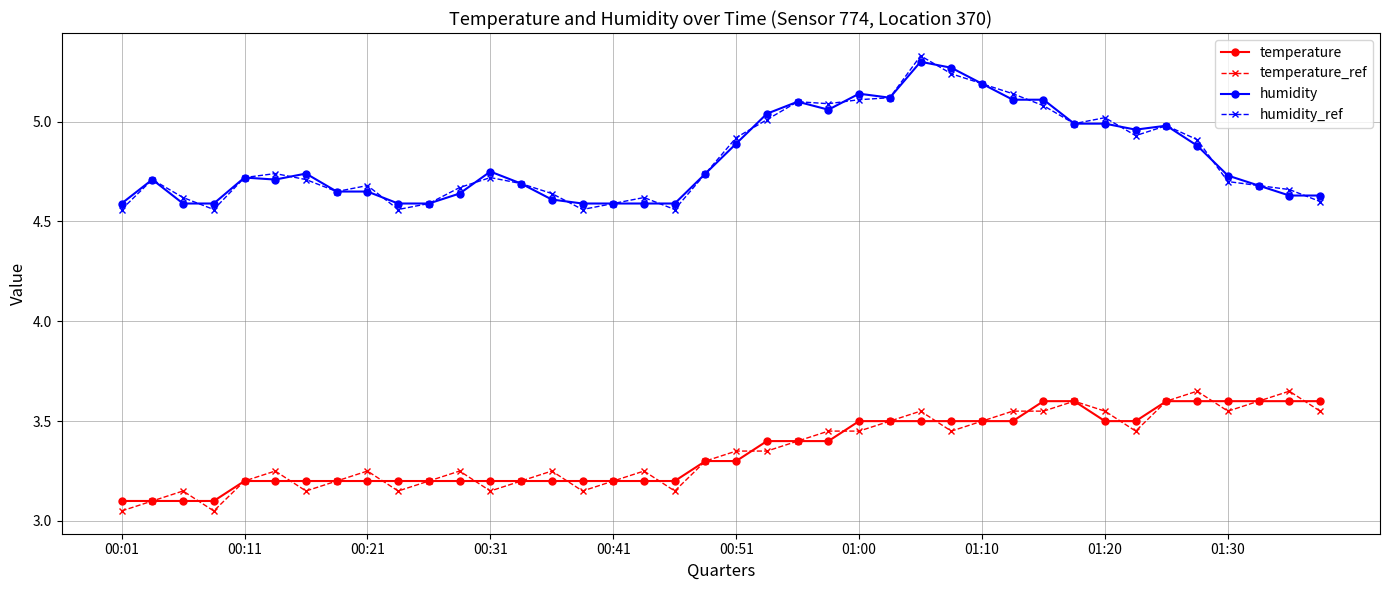

True or false: temperature_ref has more than 0 points higher than both neighbors.

True